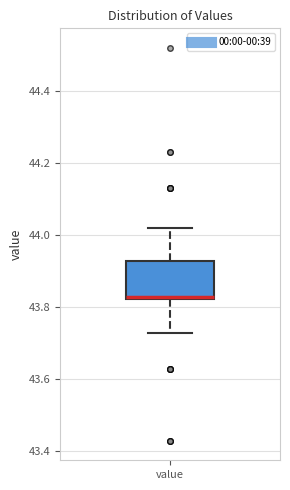

Read this box plot against the y-axis: the position of the median line, the range covered by the box, and the ends of both whiskers. The values are not printed on the chart, so give them approximately, as read against the axis.

median 43.84, box 43.82 to 43.94, whiskers 43.74 to 44.02